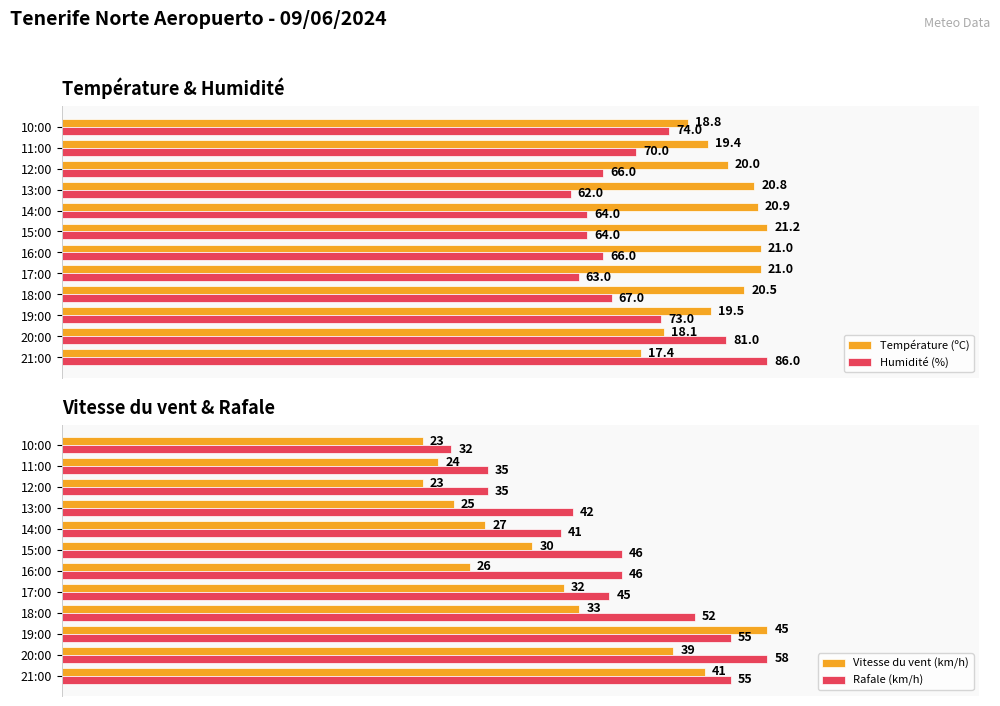

Which series has the largest total across all categories?

Température (ºC)